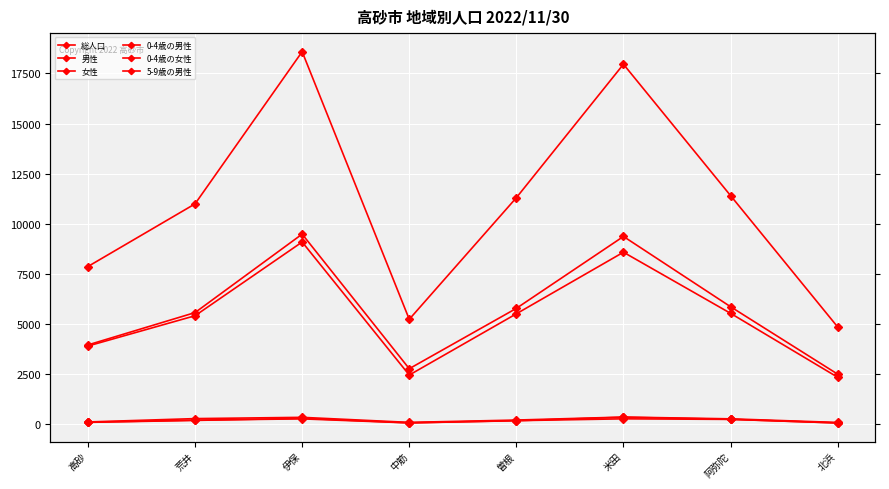

True or false: 0-4歳の男性 and 総人口 cross at least once.

False